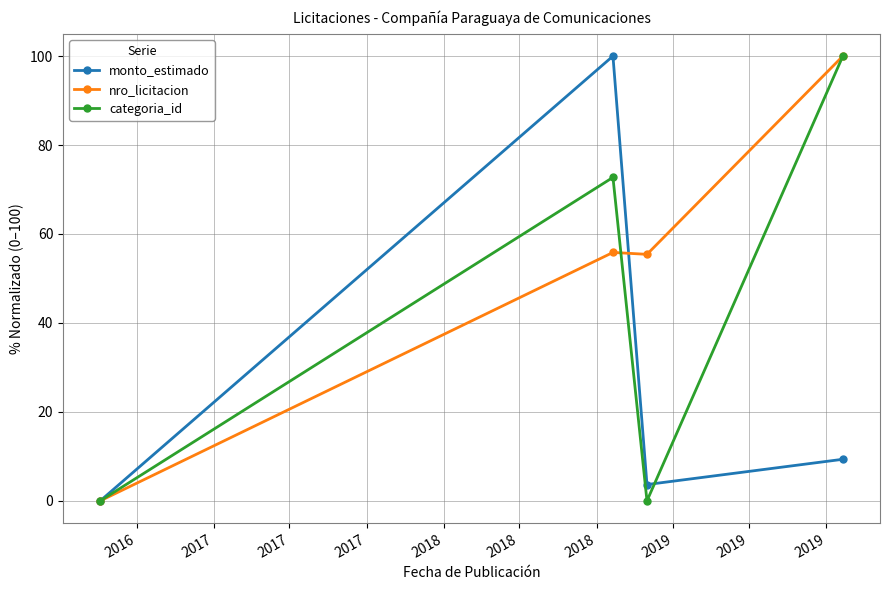

What is the value of the monto_estimado point at the 3rd from the left?

3.7